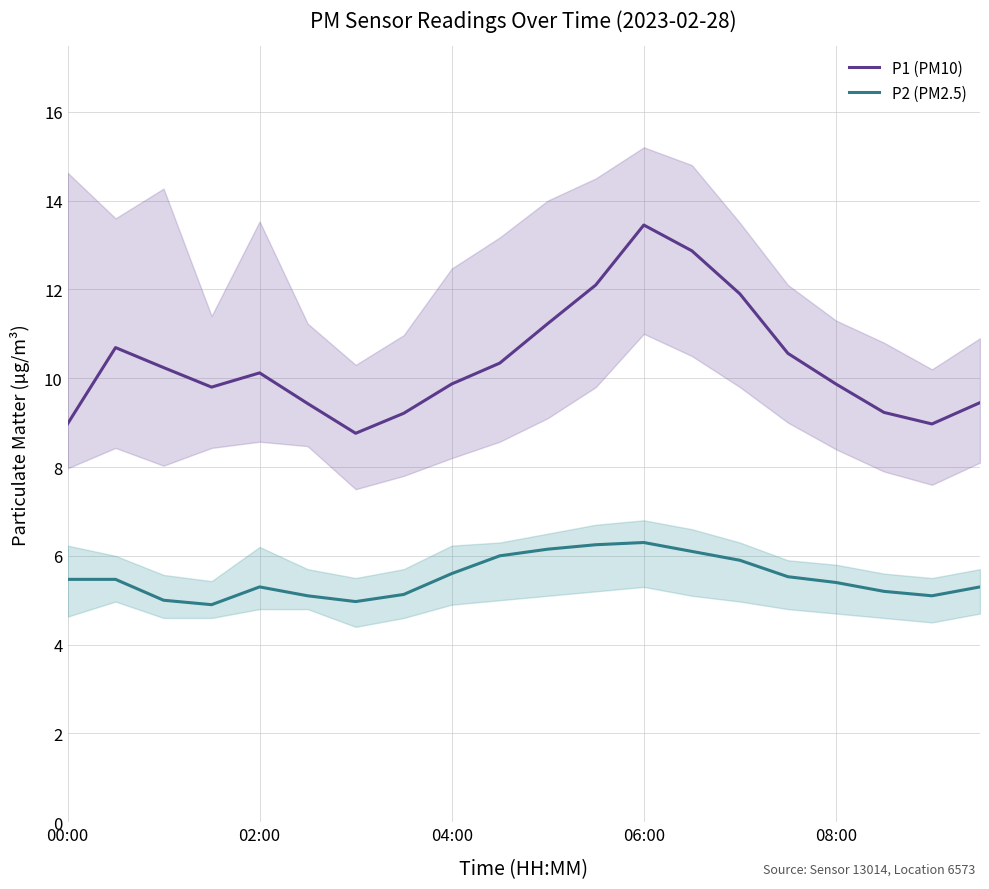

True or false: P2 (PM2.5) and P1 (PM10) cross at least once.

False